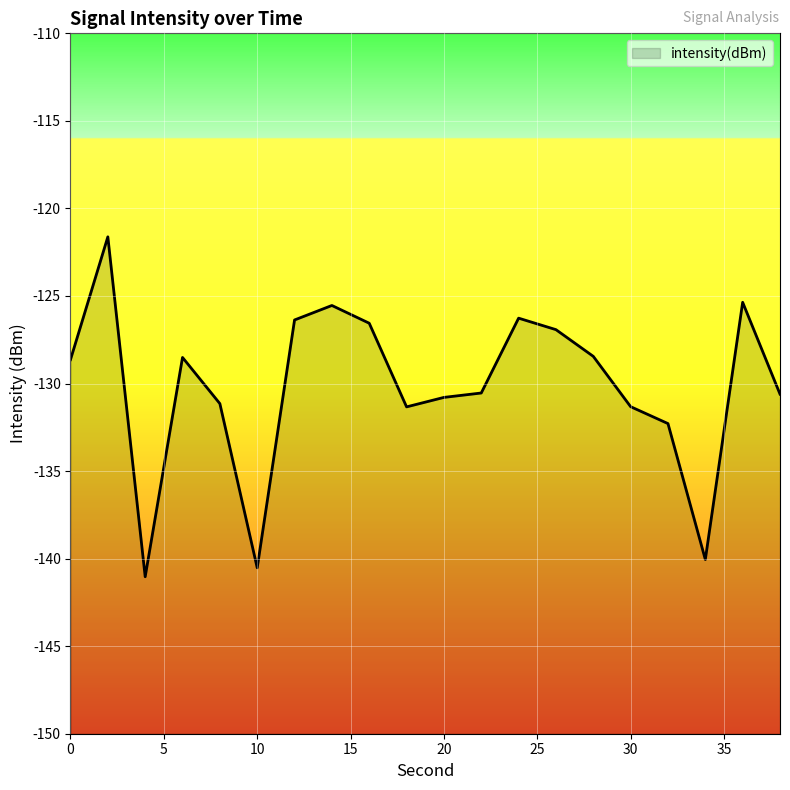

At which category does the data reach its first local valley?

4